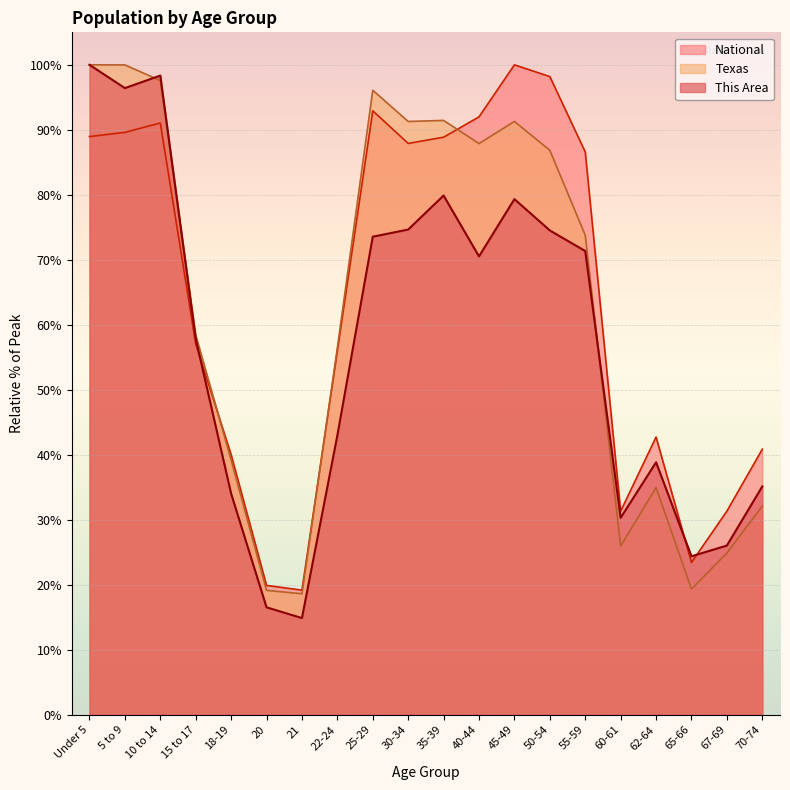

What is the sum of all Texas values?

1245.3